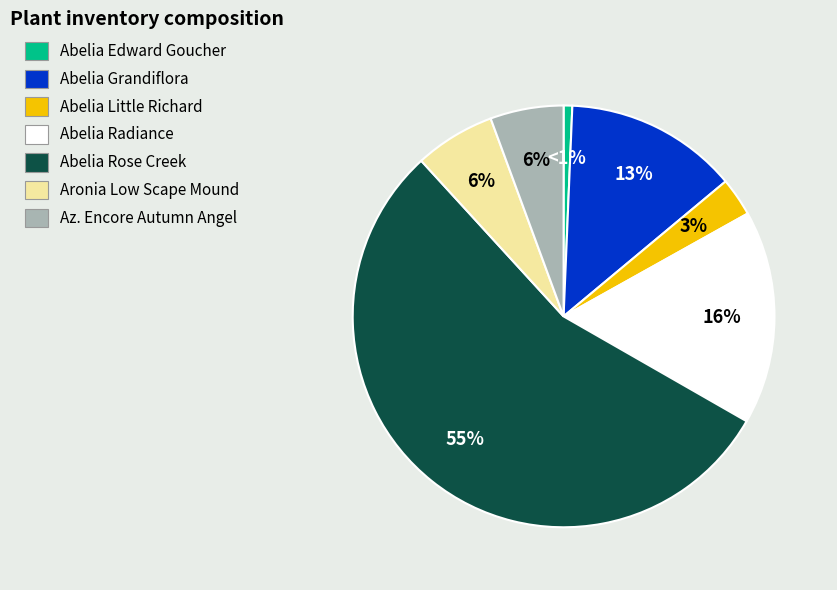

What percentage is the Abelia Edward Goucher slice, to the nearest percent?

1%